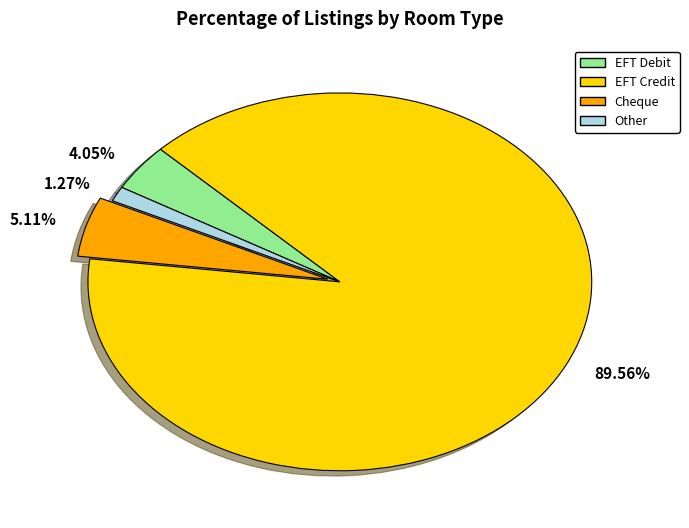

How many slices are in this pie chart?

4